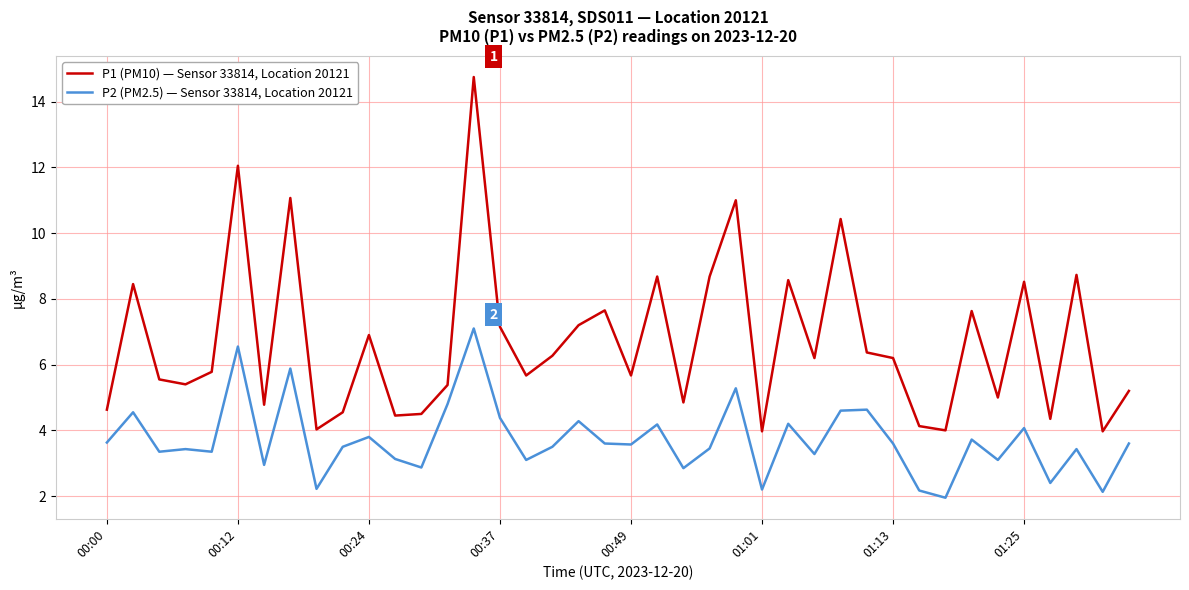

Which series has the widest spread of values?

P1 (PM10) — Sensor 33814, Location 20121